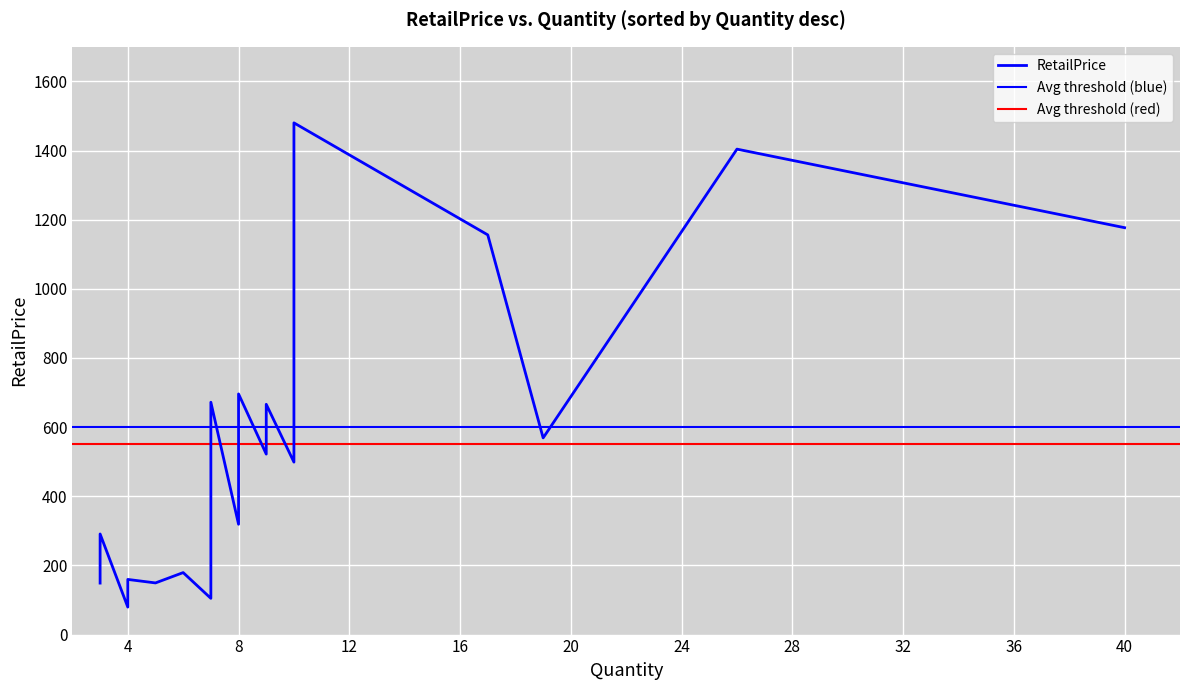

Reading left to right, list all the values displayed in this chart.

40=1176.8	26=1404.0	19=568.9	17=1156.0	10=1480.0	10=498.8	9=666.0	9=522.0	8=696.0	8=319.0	7=672.0	7=279.8	7=104.8	6=179.3	5=149.4	4=159.5	4=79.5	3=291.0	3=149.6	3=148.9